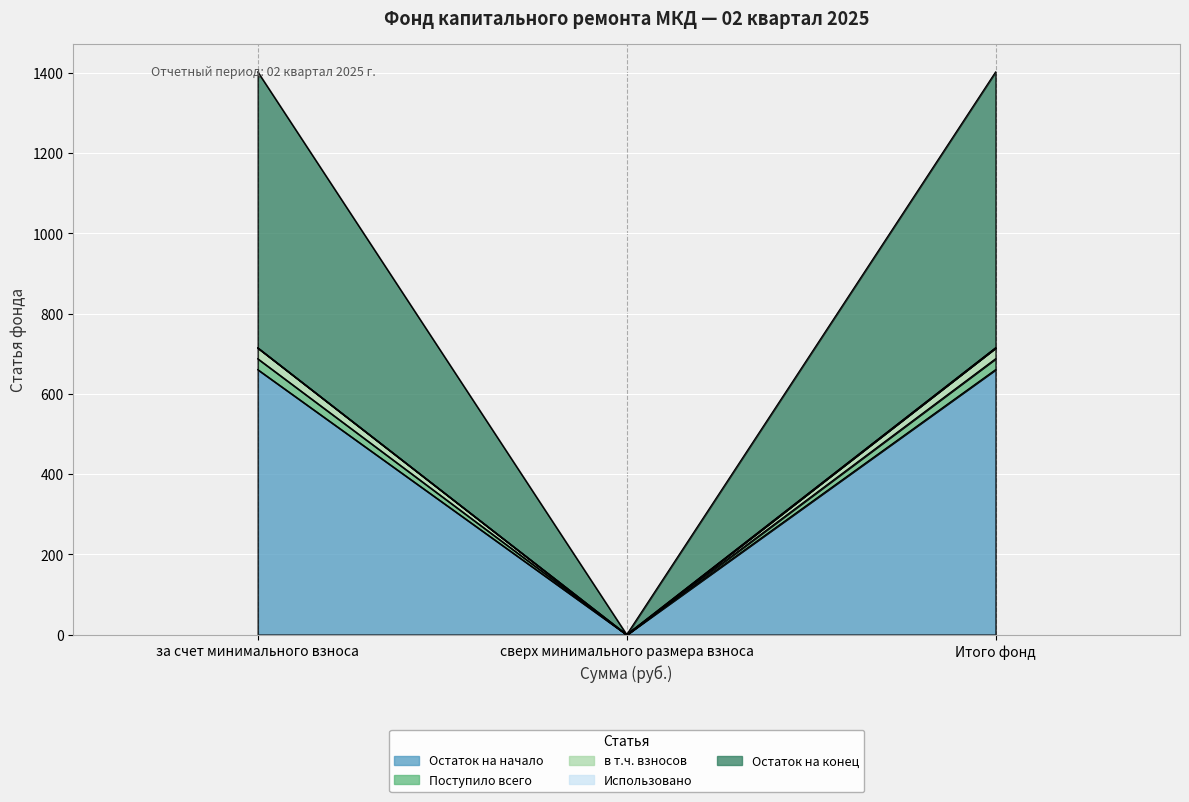

At how many categories does at least one series exceed 1251?

2